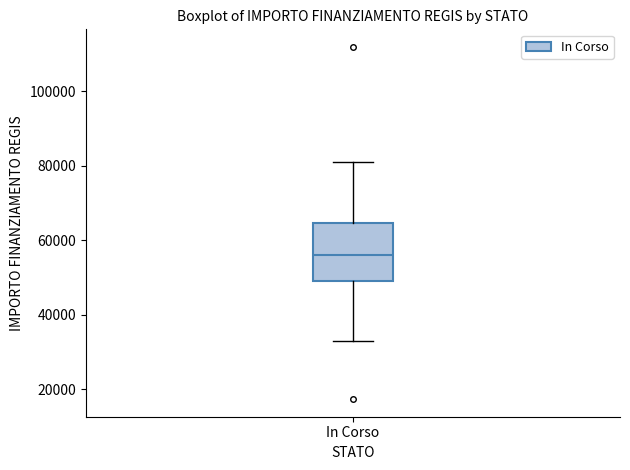

Read this box plot against the y-axis: the position of the median line, the range covered by the box, and the ends of both whiskers. The values are not printed on the chart, so give them approximately, as read against the axis.

median 56000, box 50000 to 64000, whiskers 32000 to 80000